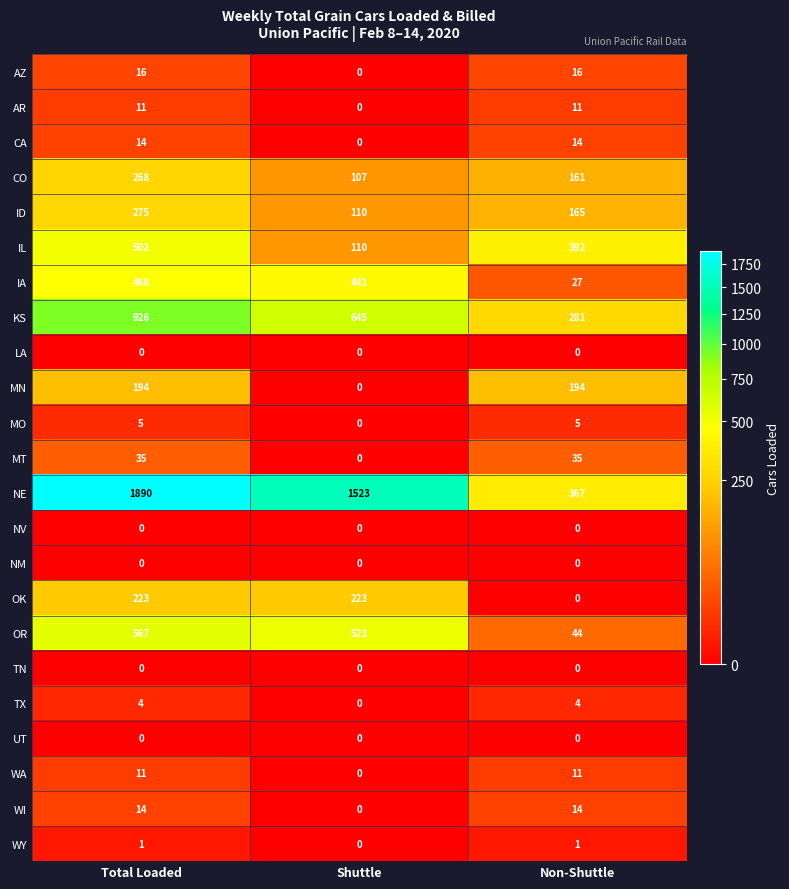

List the labels in order of CO value, largest first.

Total Loaded, Non-Shuttle, Shuttle